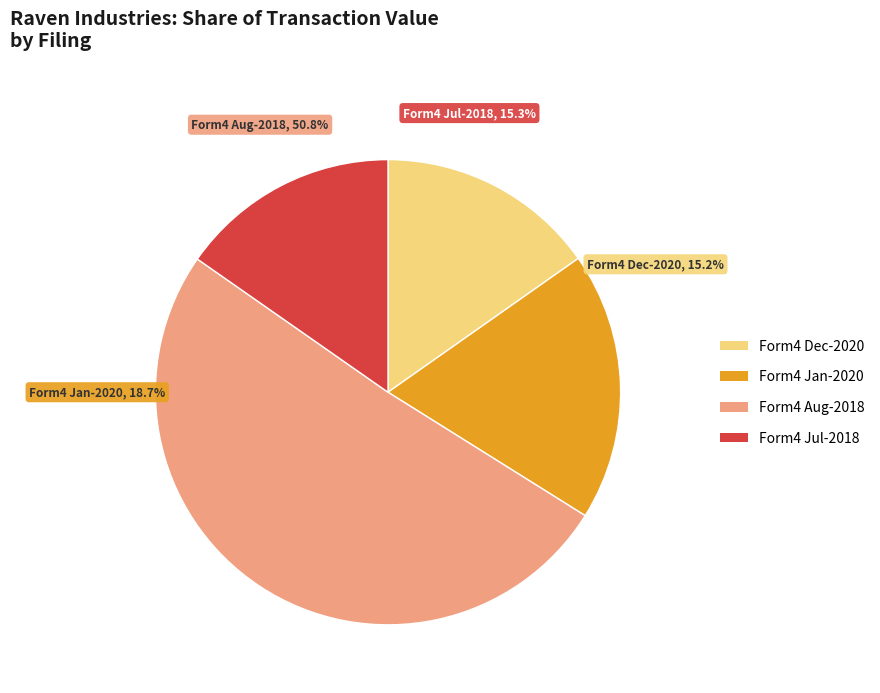

True or false: wf-form4_153123467080407.xml accounts for 29% of the total.

False